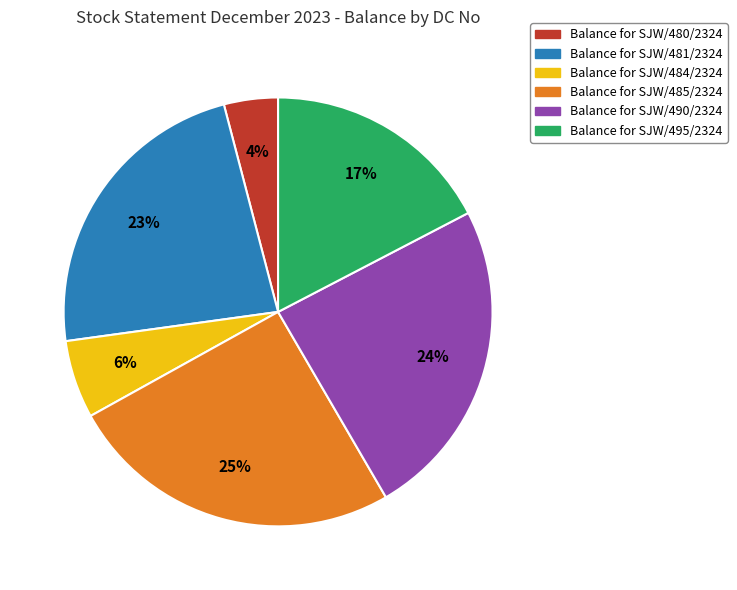

Does any single category account for the majority?

No